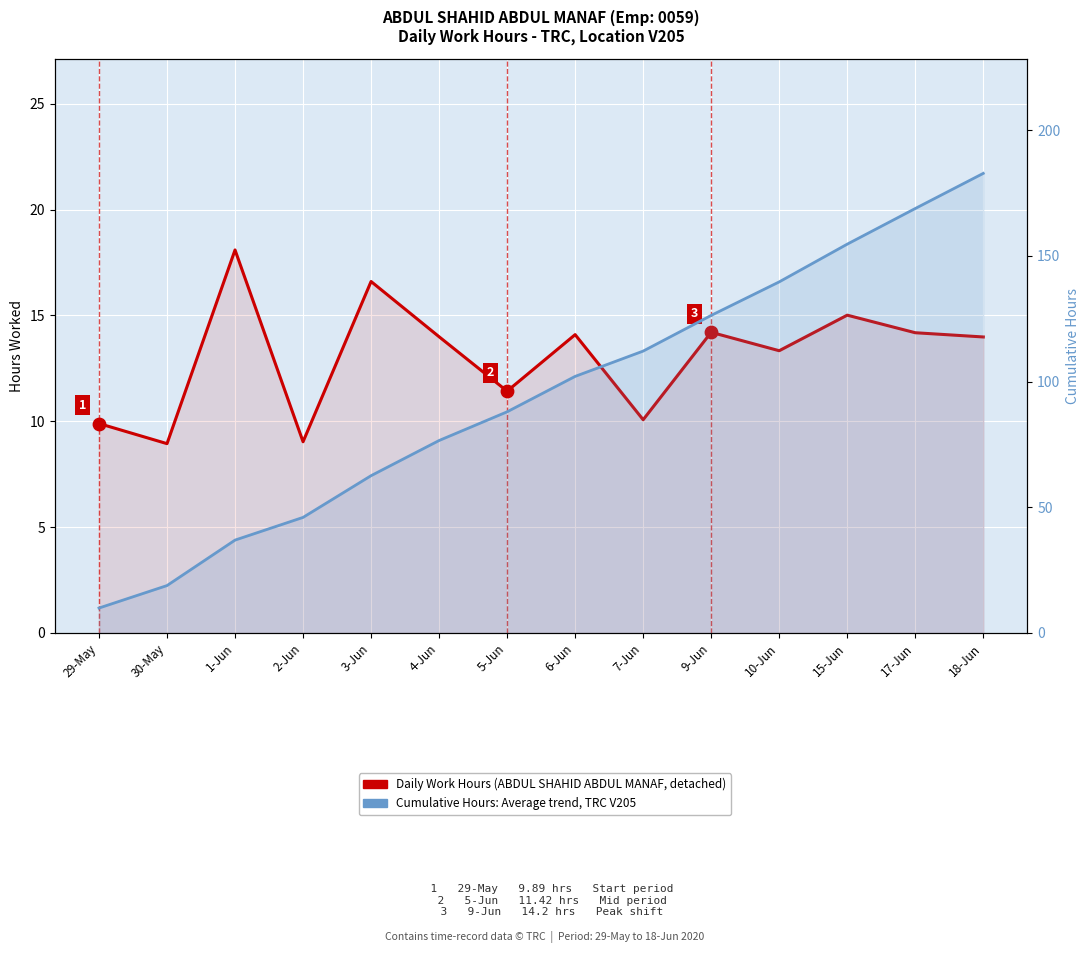

Which series has the largest Y range (max minus min)?

Cumulative Hours (HPI-style trend)